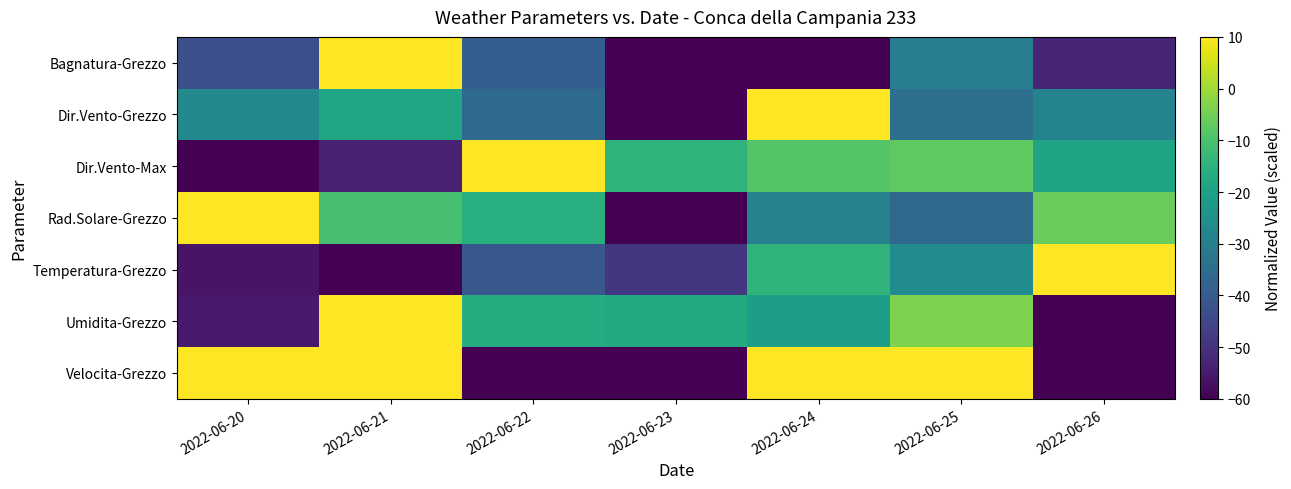

At 2022-06-25, list the series in order from smallest to largest.

Rad.Solare-Grezzo, Dir.Vento-Grezzo, Bagnatura-Grezzo, Temperatura-Grezzo, Dir.Vento-Max, Umidita-Grezzo, Velocita-Grezzo